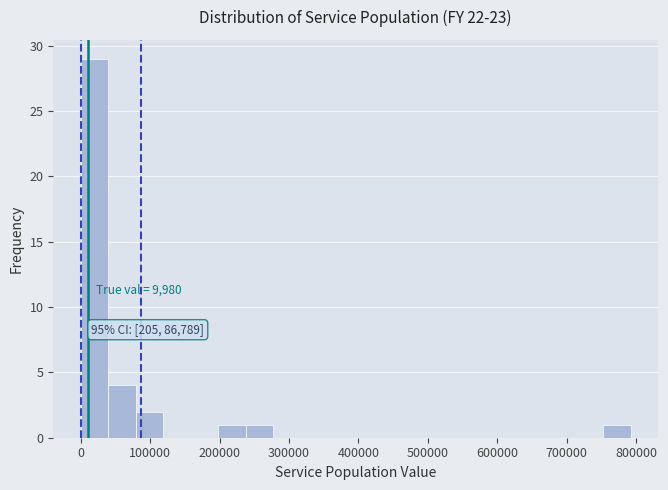

Read against the x-axis, roughly where is the centre of the tallest bar?

20000